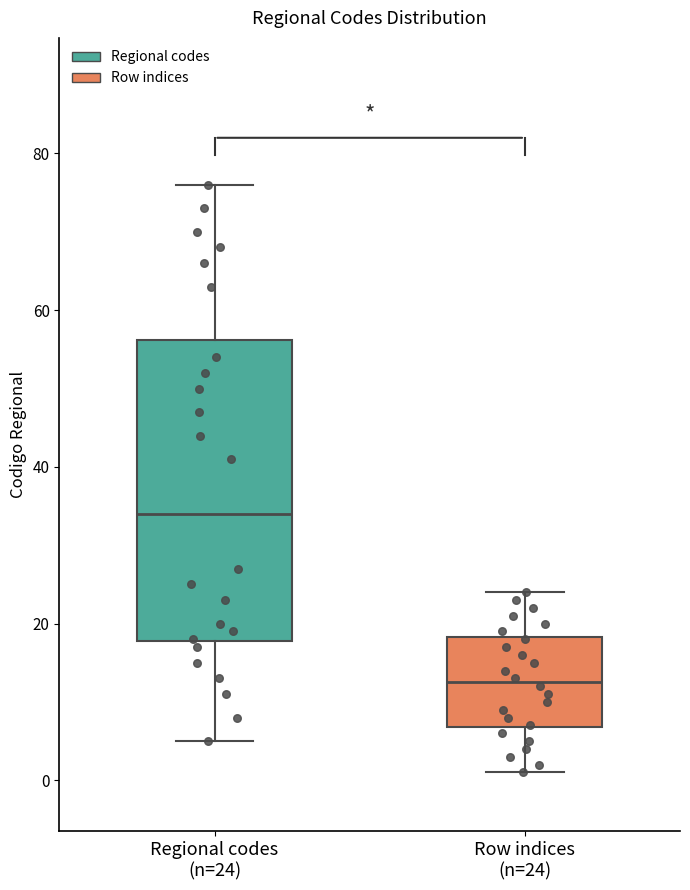

Reading left to right, transcribe this box plot: for each box, give where its median line is, the range the box spans, and where its two whiskers end, as read against the y-axis. The values are not printed on the chart, so give them approximately, as read against the axis.

Regional codes (n=24): median 34, box 18 to 56, whiskers 6 to 76
Row indices (n=24): median 12, box 6 to 18, whiskers 2 to 24